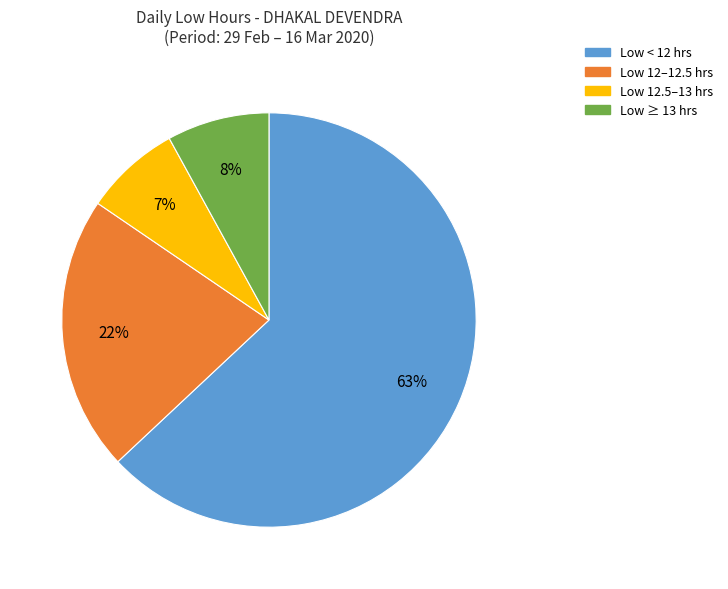

Between Low < 12 hrs and Low ≥ 13 hrs, which is larger?

Low < 12 hrs